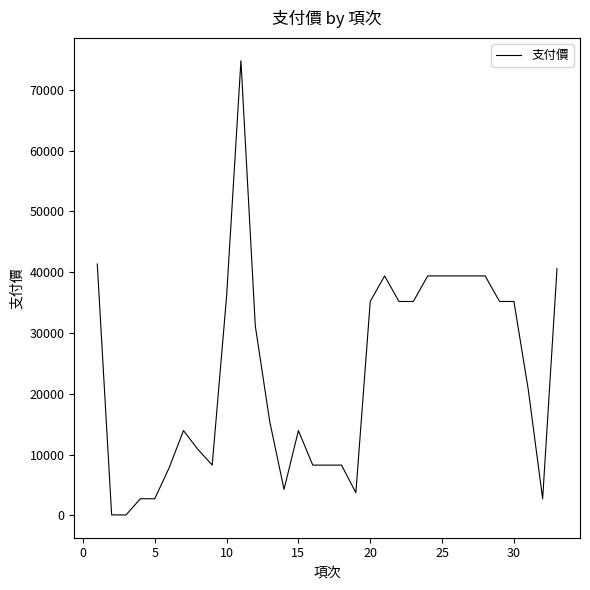

What is the difference between the maximum and minimum values?

74728